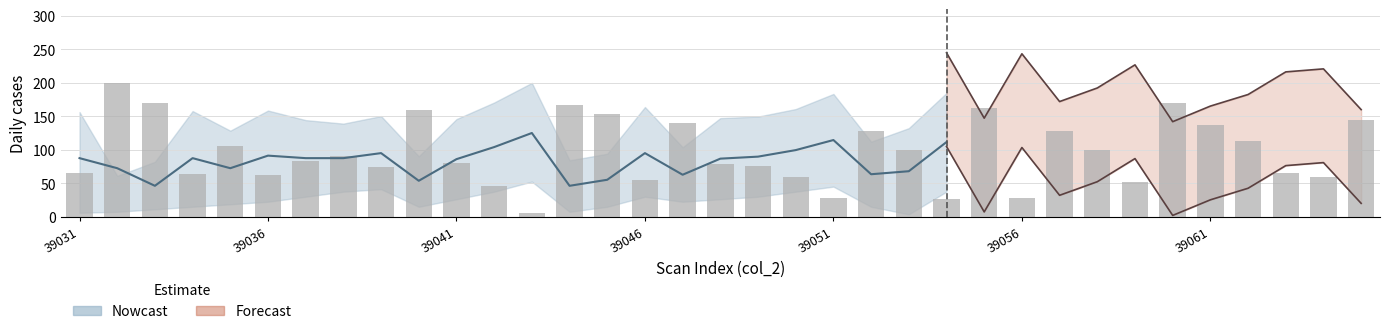

The value at 31 is 200.8. True or false?

False